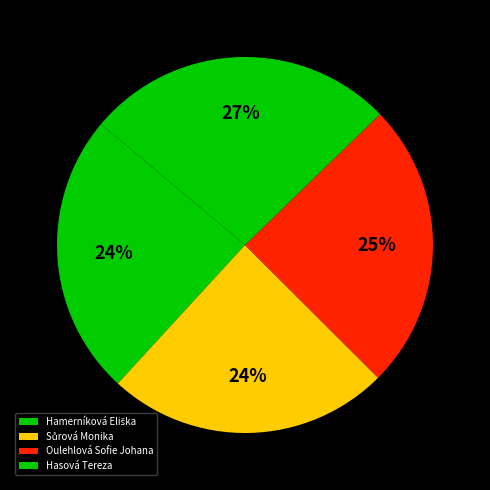

How many slices are in this pie chart?

4